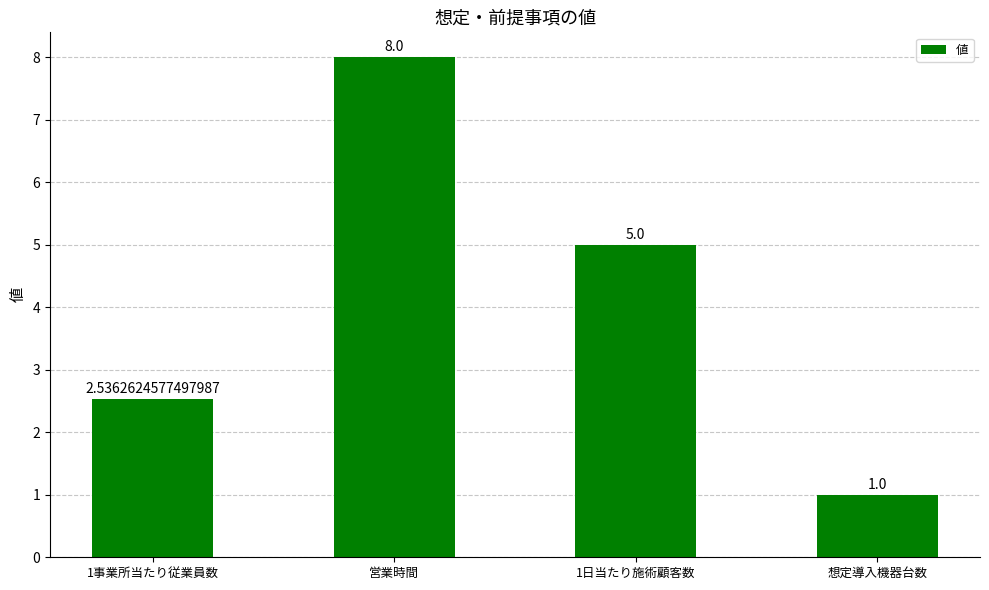

What position from the right is 1事業所当たり従業員数?

4